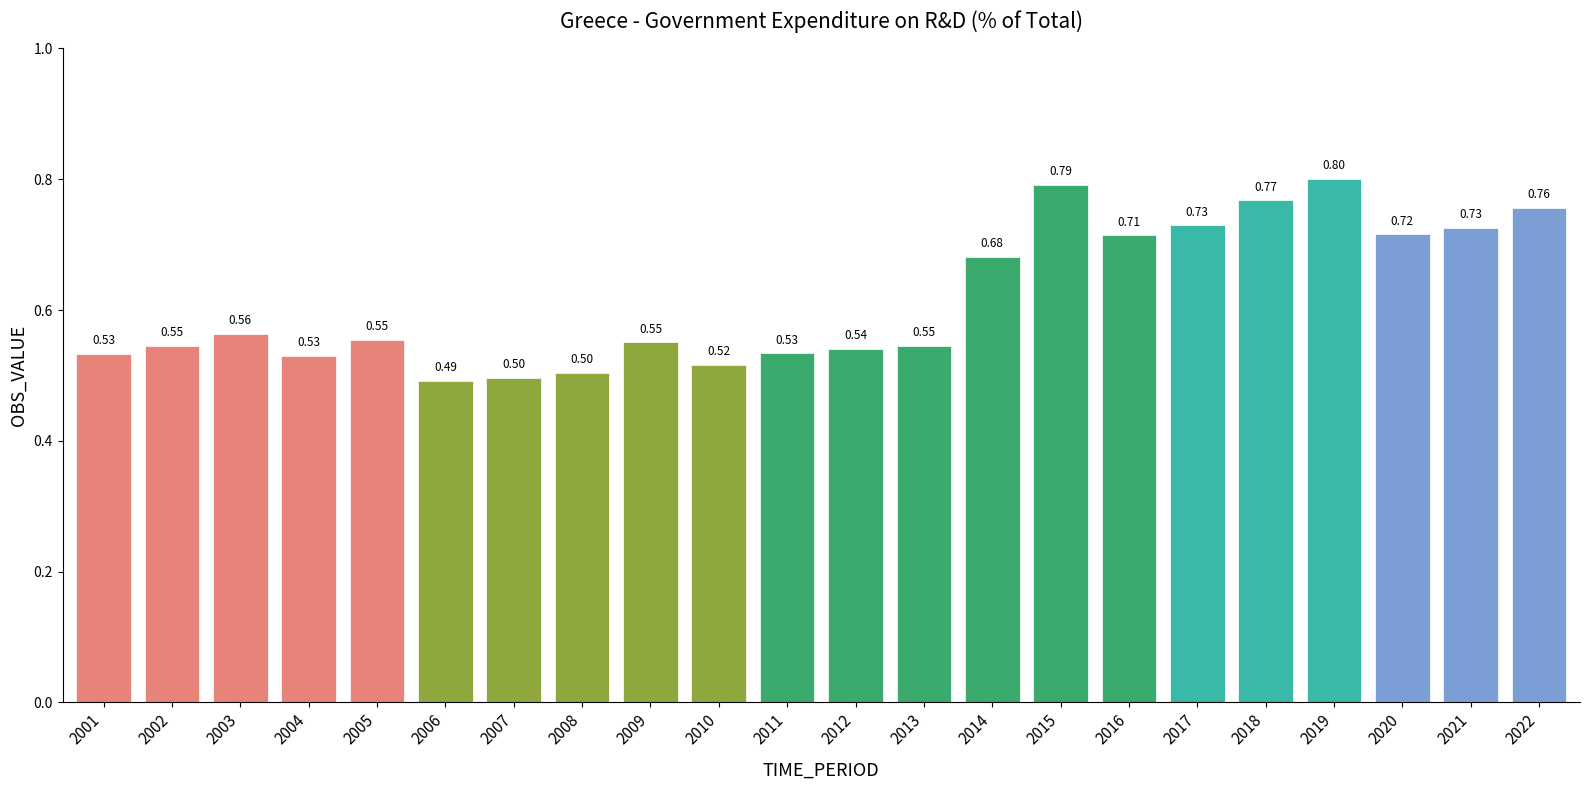

What is the difference between the second highest and minimum values?

0.3